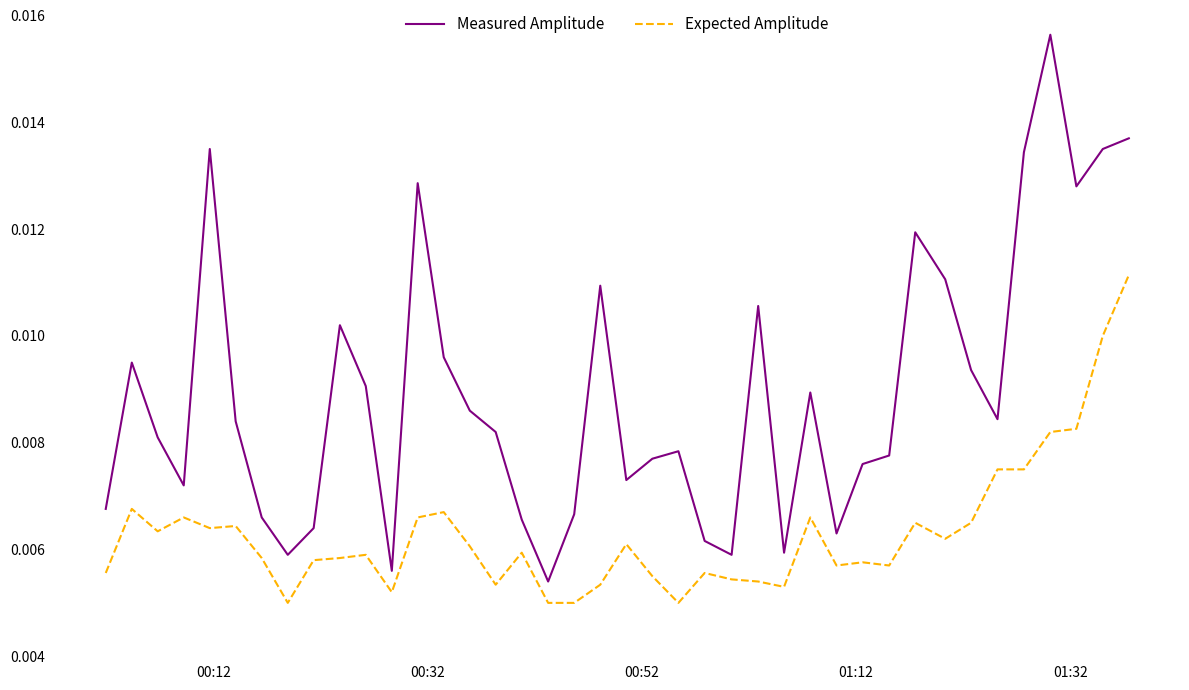

Rank the series by their maximum value, from lowest to highest.

Expected Amplitude, Measured Amplitude